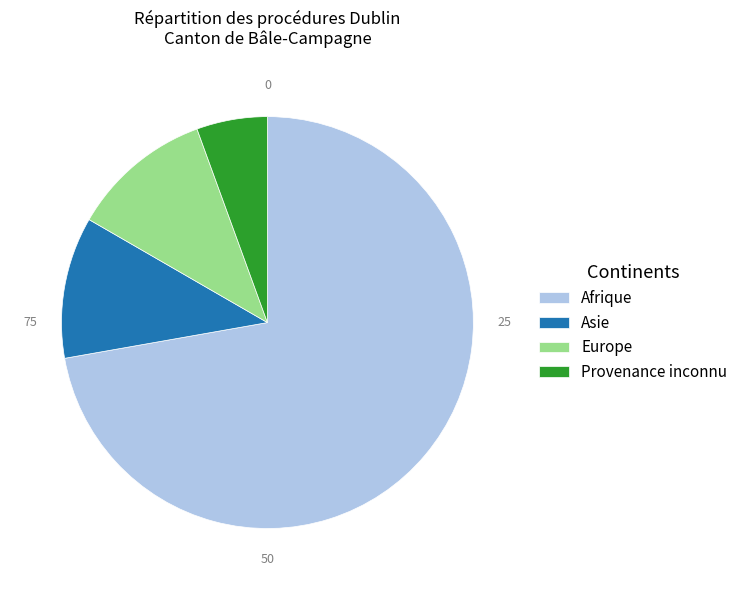

How many segments does this pie chart have?

4